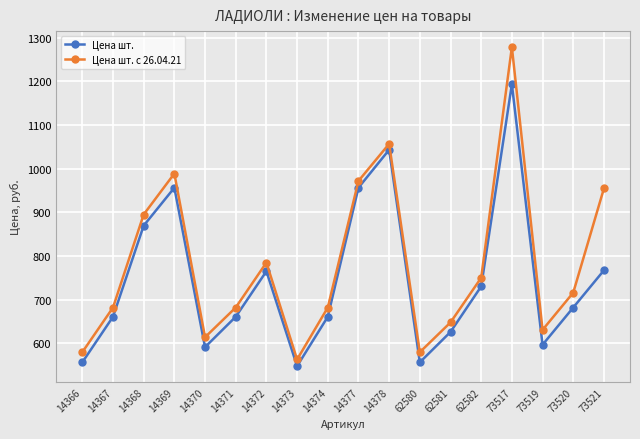

Which series has the largest range (max minus min)?

Цена шт. с 26.04.21